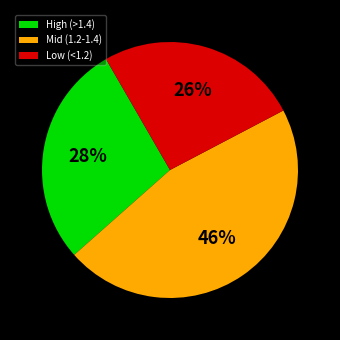

How many slices are in this pie chart?

3